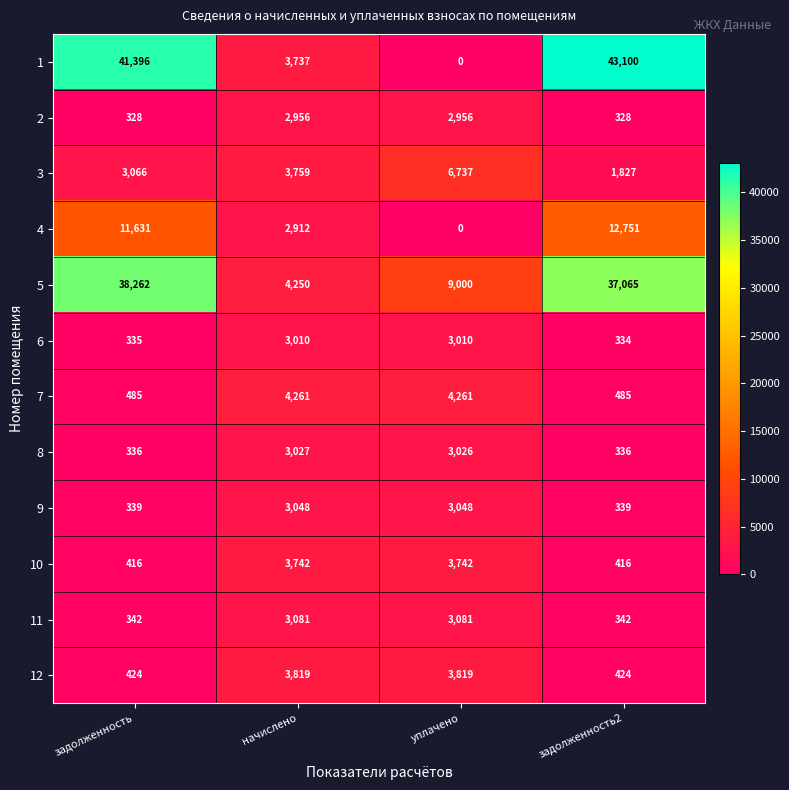

What is the difference between the maximum and minimum values in the 10 series?

3326